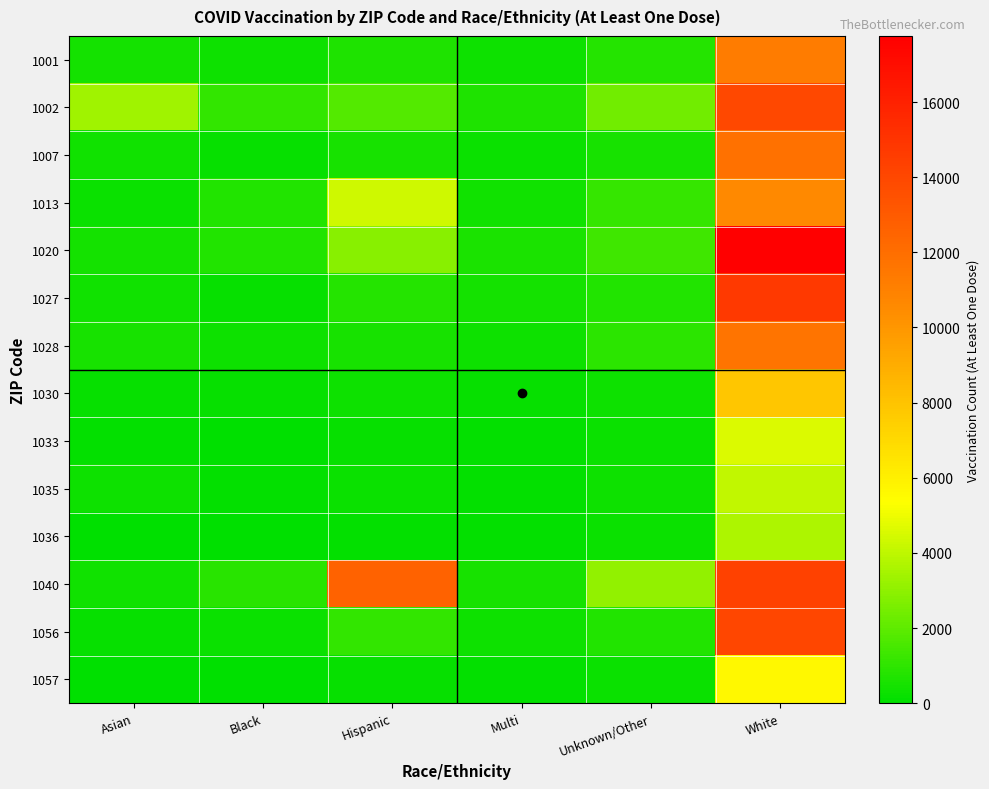

At which category does the chart reach its peak across all series?

White